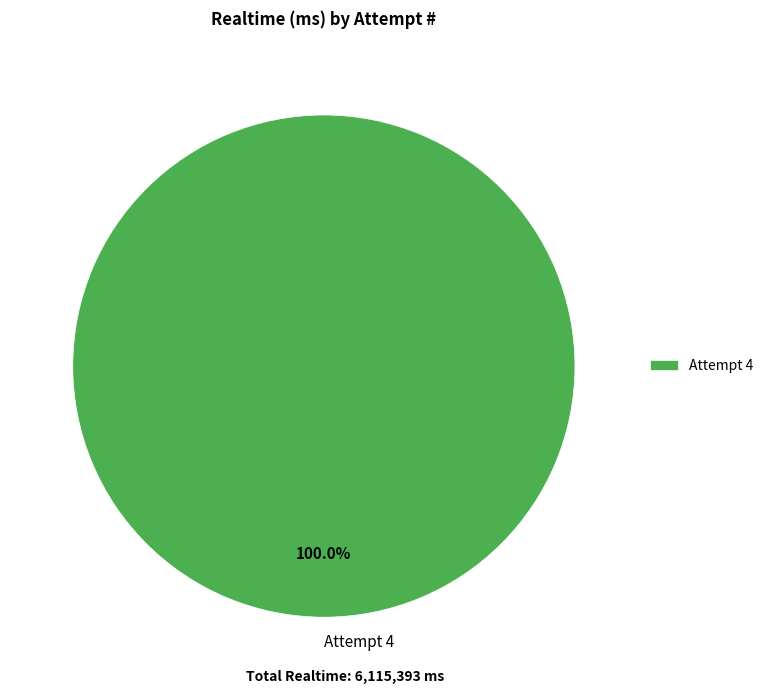

What is the majority slice?

Attempt 4